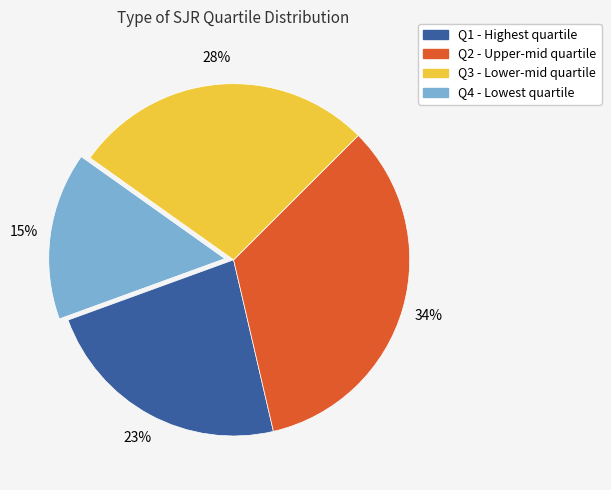

To the nearest percent, what portion does Q2 represent?

34%